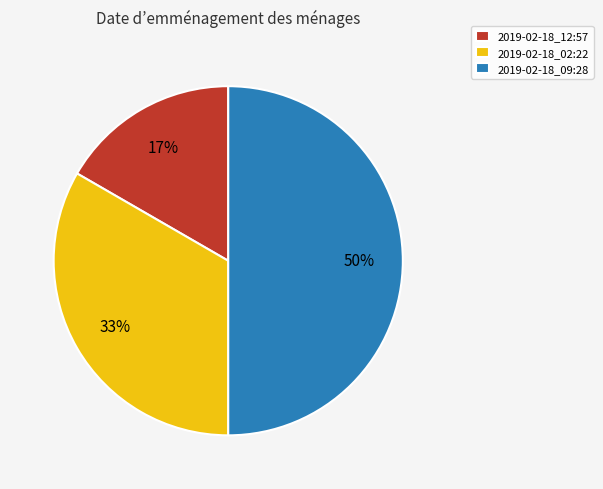

To the nearest percent, what portion does 2019-02-18_02:22 represent?

33%